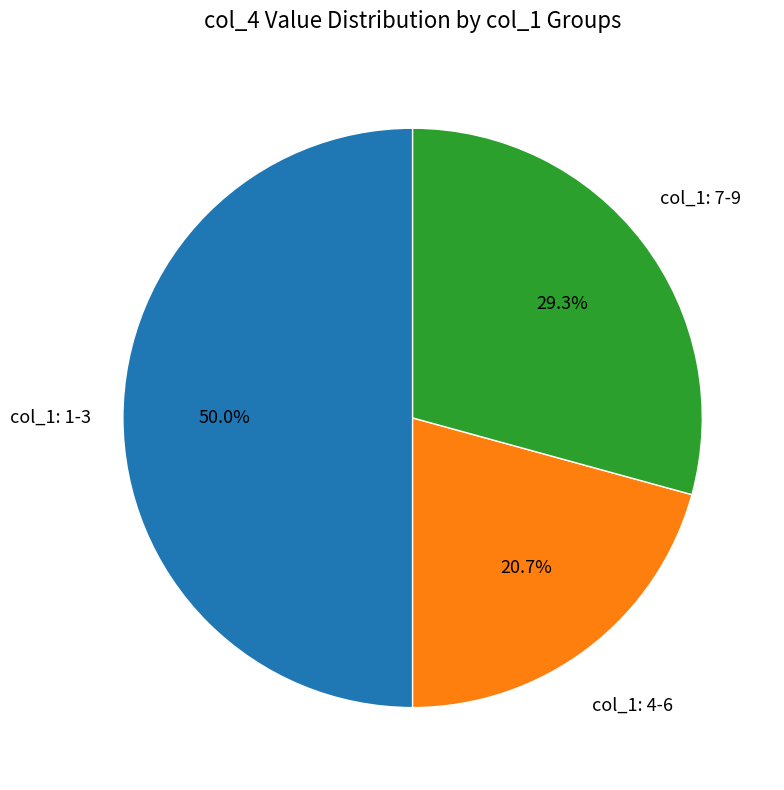

Which category has the smallest portion of the pie?

col_1: 4-6